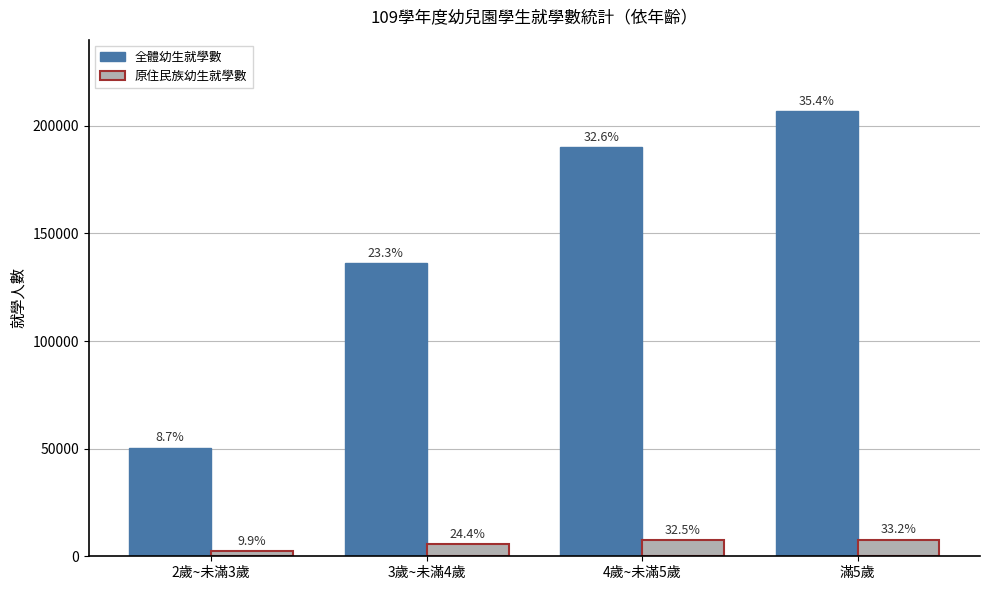

Does the chart contain stacked bars?

No